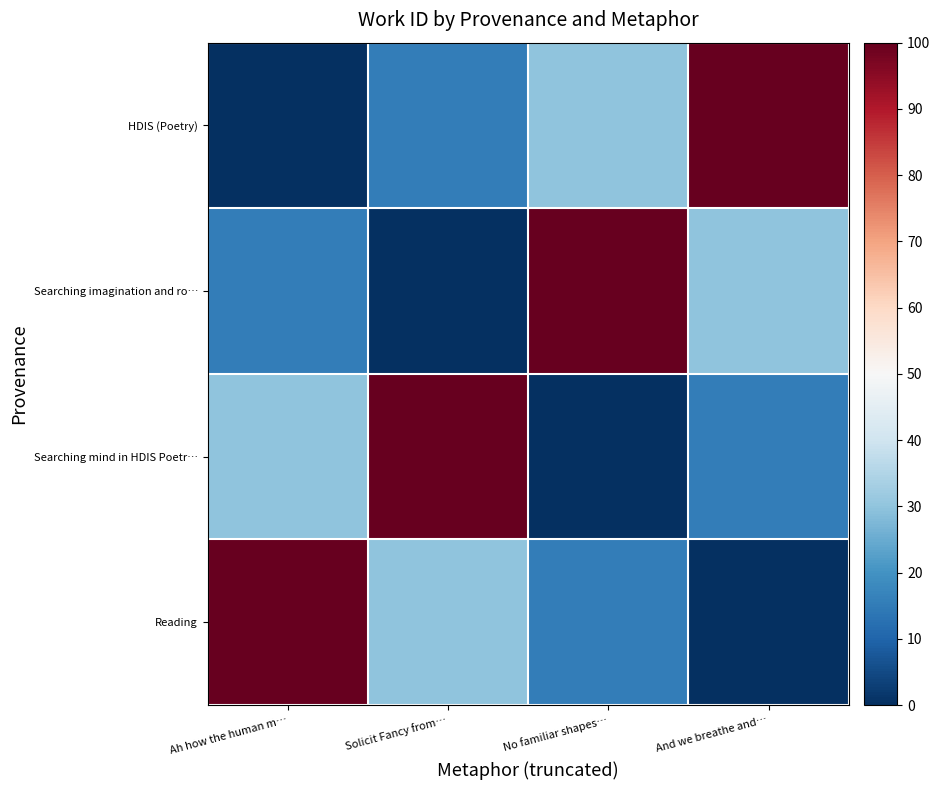

Which series has the largest total across all categories?

HDIS (Poetry)